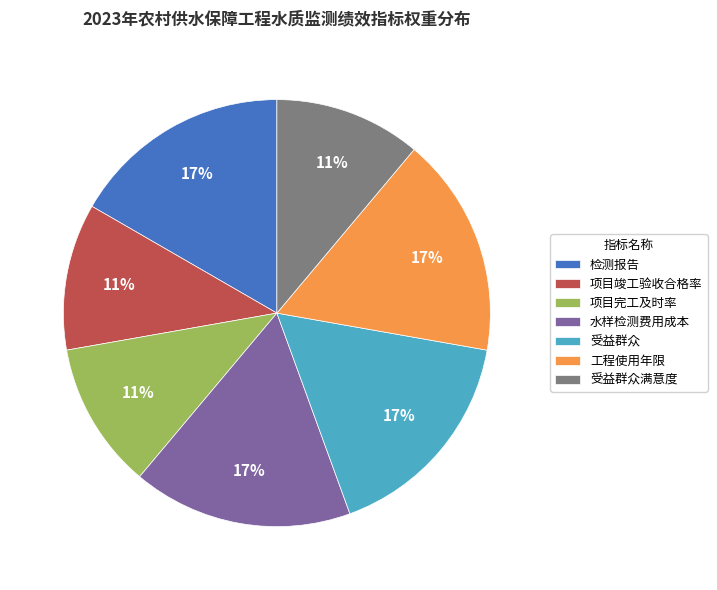

Is the sum of 检测报告 and 受益群众 greater than half?

No